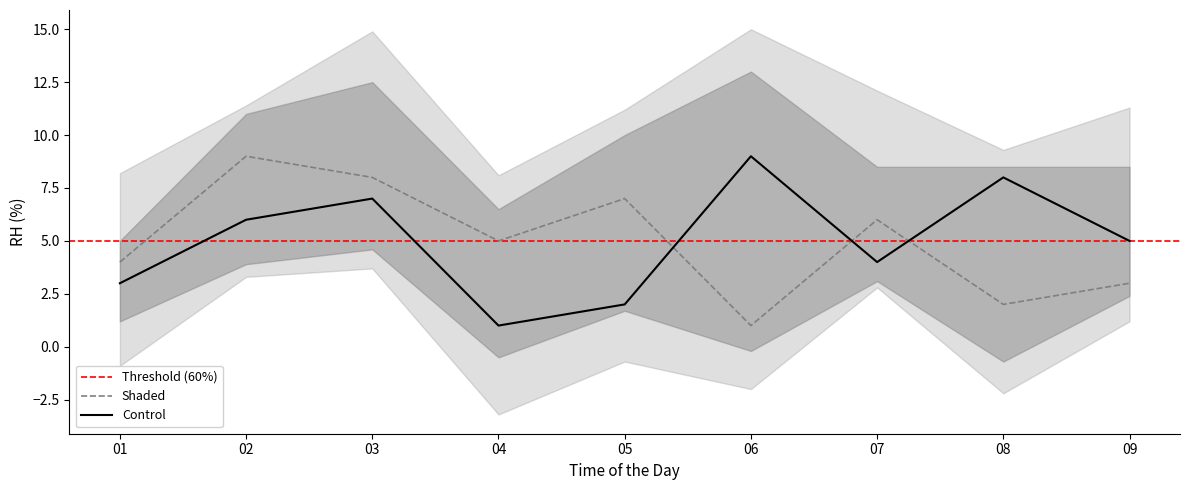

Which series ends up on top after the final intersection of Shaded and Control?

Control